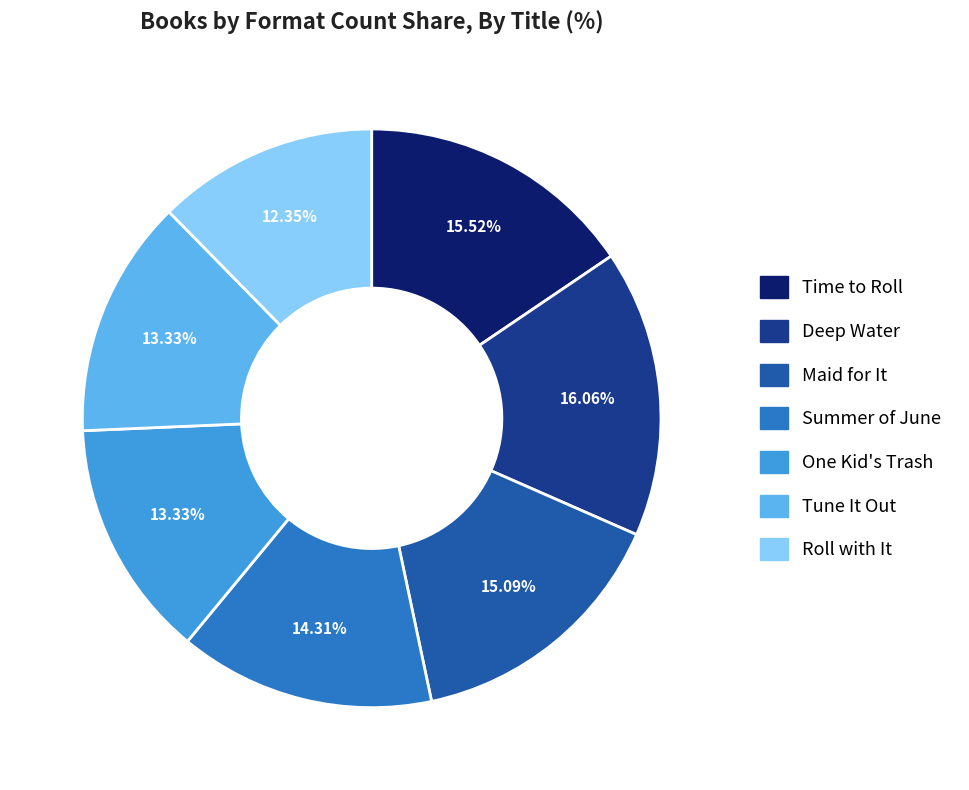

What percentage do Deep Water and Tune It Out together represent?

29.4%